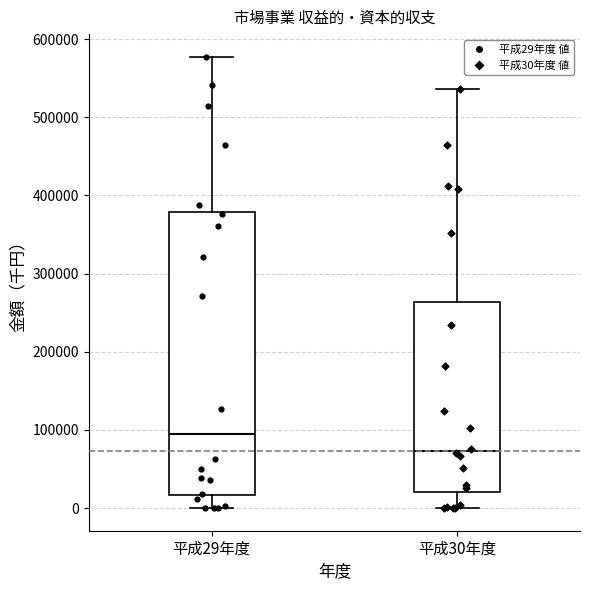

Which box has the highest median line?

平成29年度